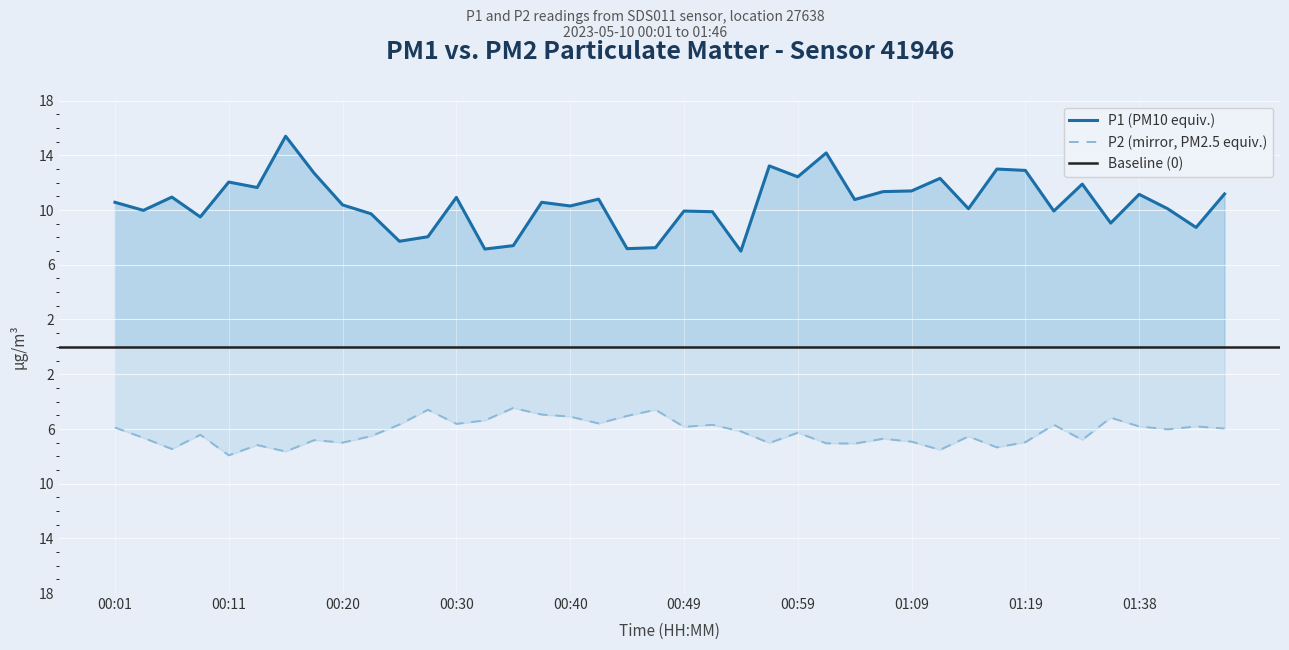

Reading left to right, extract all data points from this chart.

P1: 10.6	10.0	10.9	9.5	12.1	11.7	15.4	12.7	10.4	9.7	7.7	8.1	10.9	7.2	7.4	10.6	10.3	10.8	7.2	7.2	9.9	9.9	7.0	13.2	12.4	14.2	10.8	11.3	11.4	12.3	10.1	13.0	12.9	9.9	11.9	9.1	11.2	10.1	8.7	11.2
P2: -5.9	-6.7	-7.5	-6.4	-7.9	-7.2	-7.7	-6.8	-7.0	-6.5	-5.7	-4.6	-5.6	-5.4	-4.5	-5.0	-5.1	-5.6	-5.0	-4.6	-5.8	-5.7	-6.2	-7.0	-6.3	-7.0	-7.1	-6.7	-6.9	-7.5	-6.5	-7.3	-7.0	-5.7	-6.8	-5.2	-5.8	-6.0	-5.8	-6.0